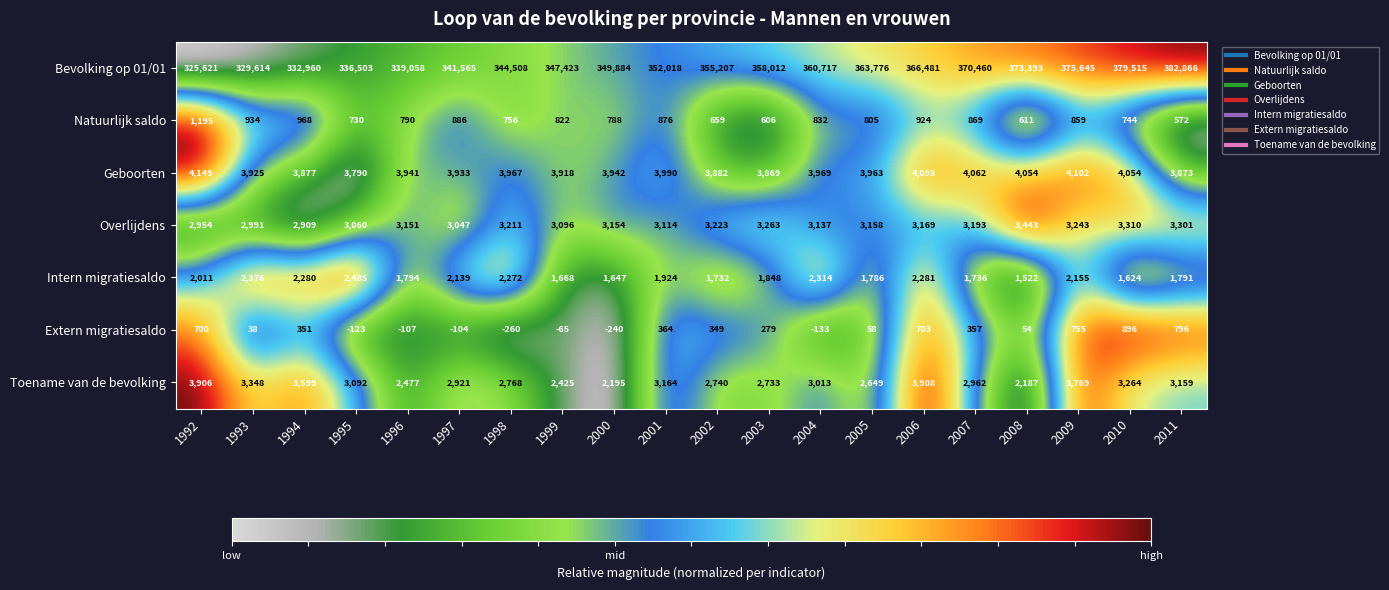

How many distinct data groups are displayed?

7